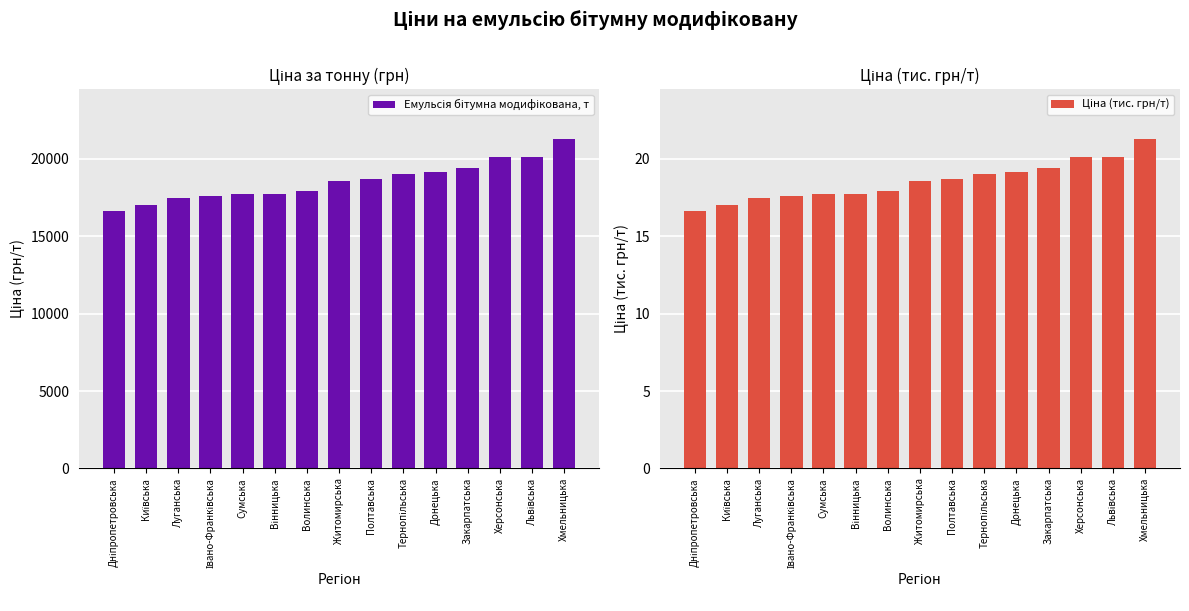

What is the maximum value shown in the chart?

21317.8